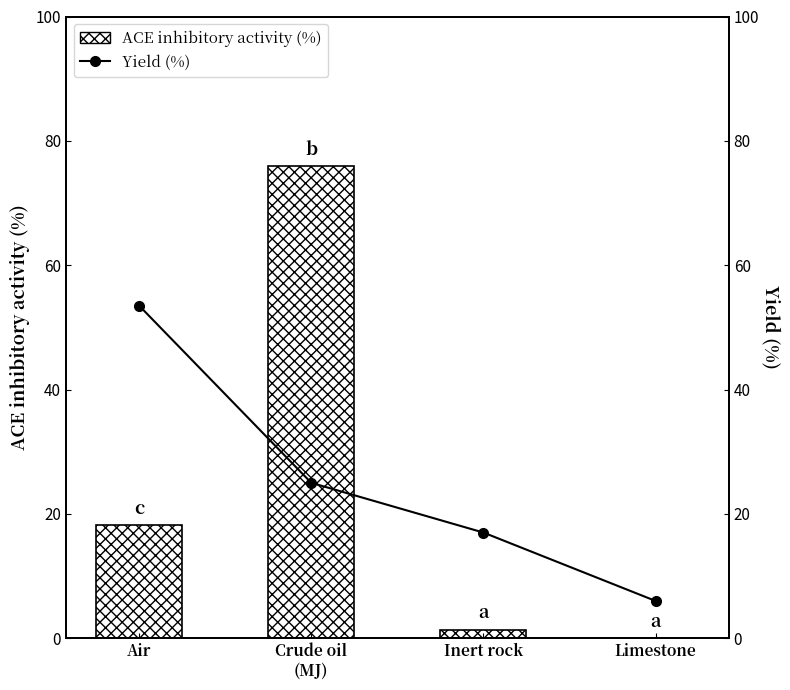

What is the label of the 4th bar from the left?

Limestone